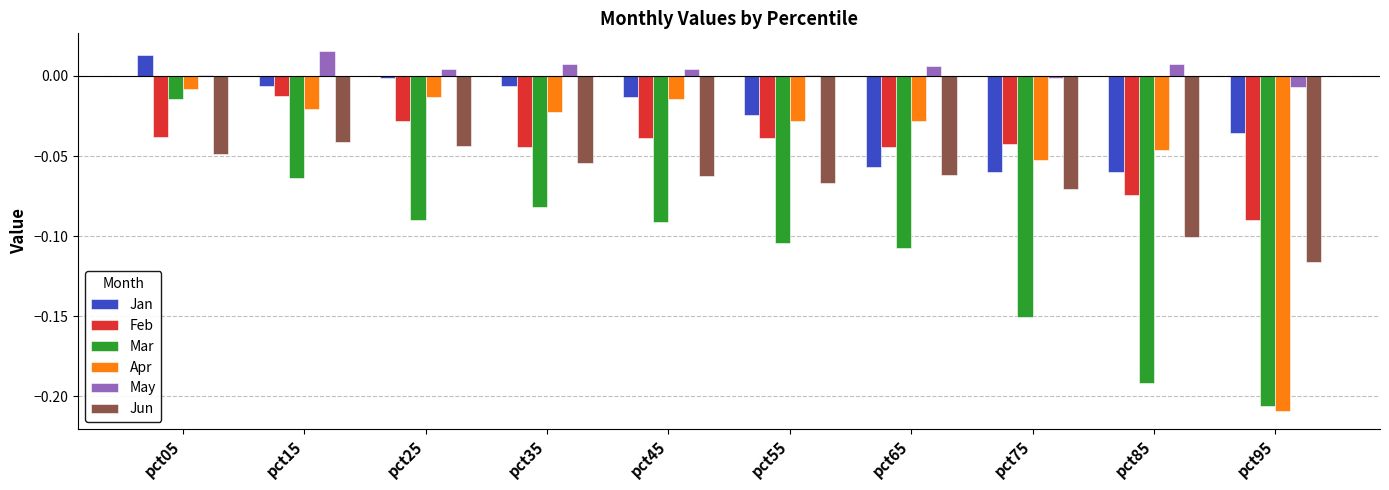

At which label does Jan reach its peak?

pct05